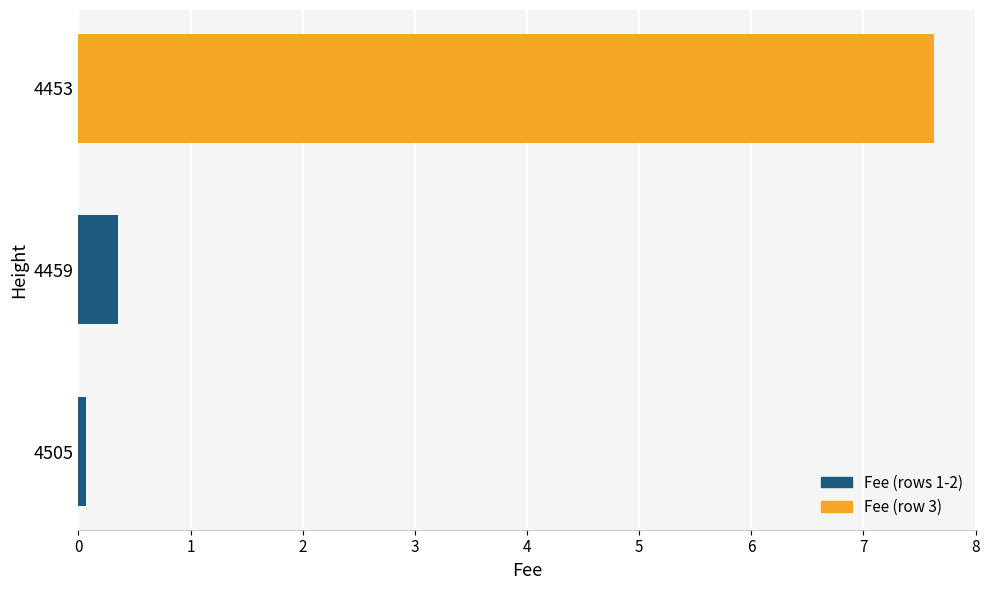

Are the bars grouped side by side (vs. stacked)?

No